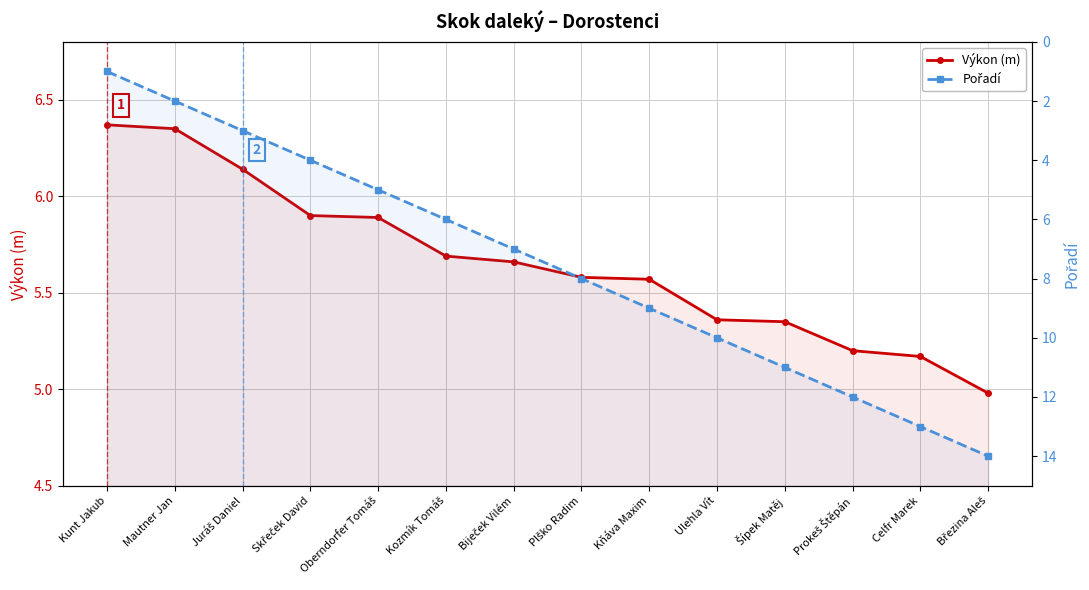

Is the value of Pořadí at Prokeš Štěpán greater than the value of Výkon (m) at Juráš Daniel?

Yes